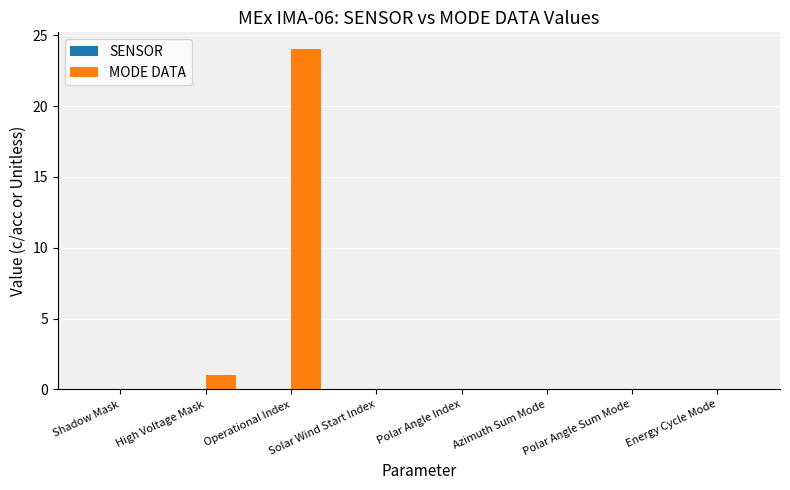

What is the sum of all values?

25